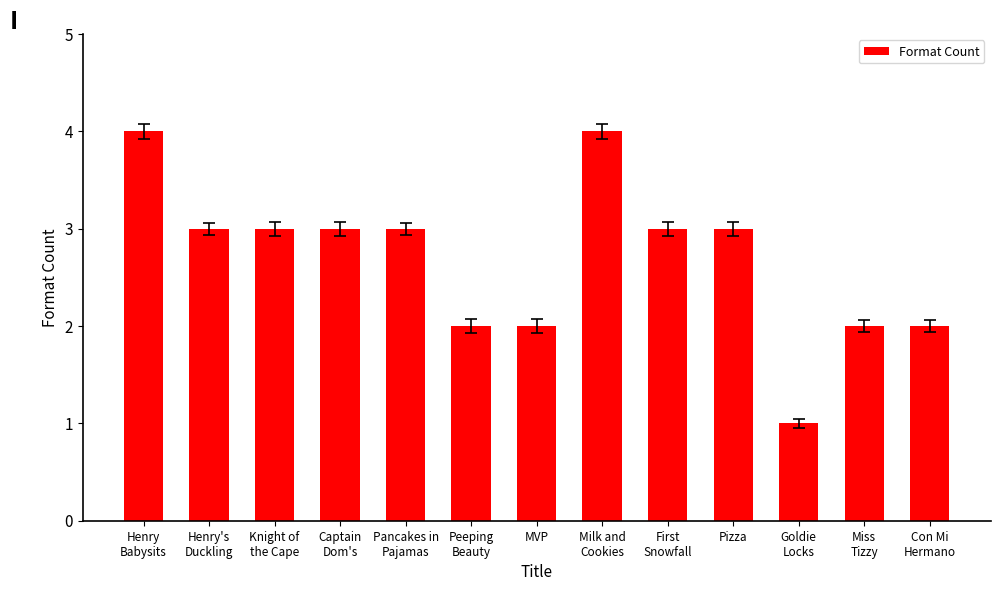

What is the sum of the values at MVP and Captain
Dom's?

5